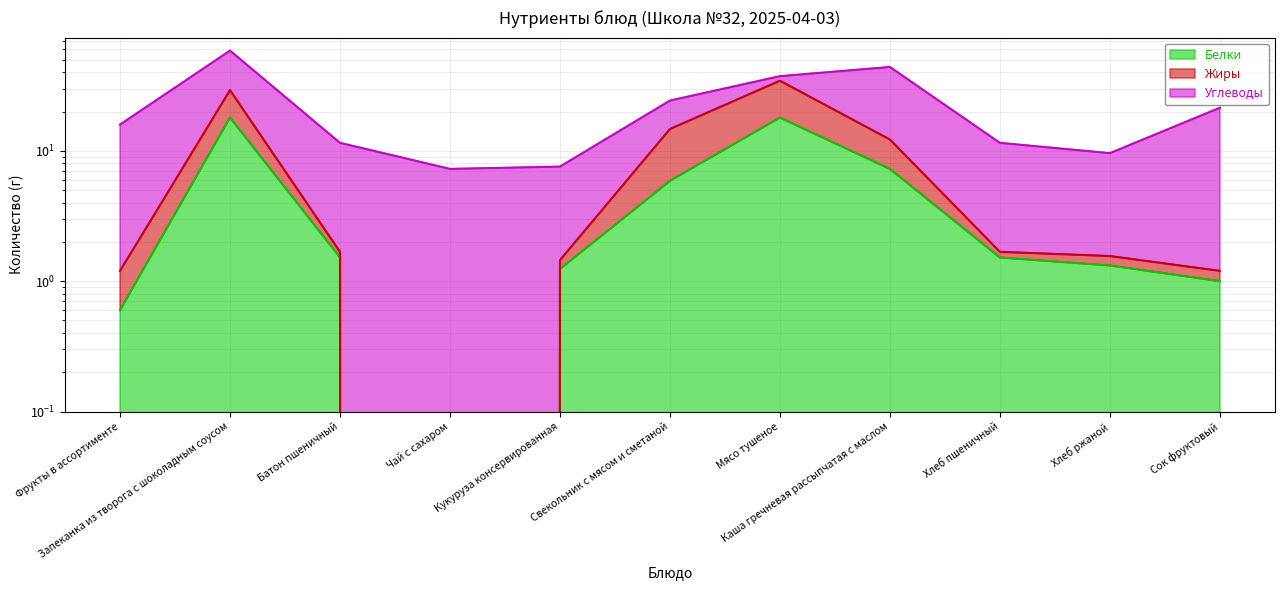

What is the average value of the Белки series?

5.1